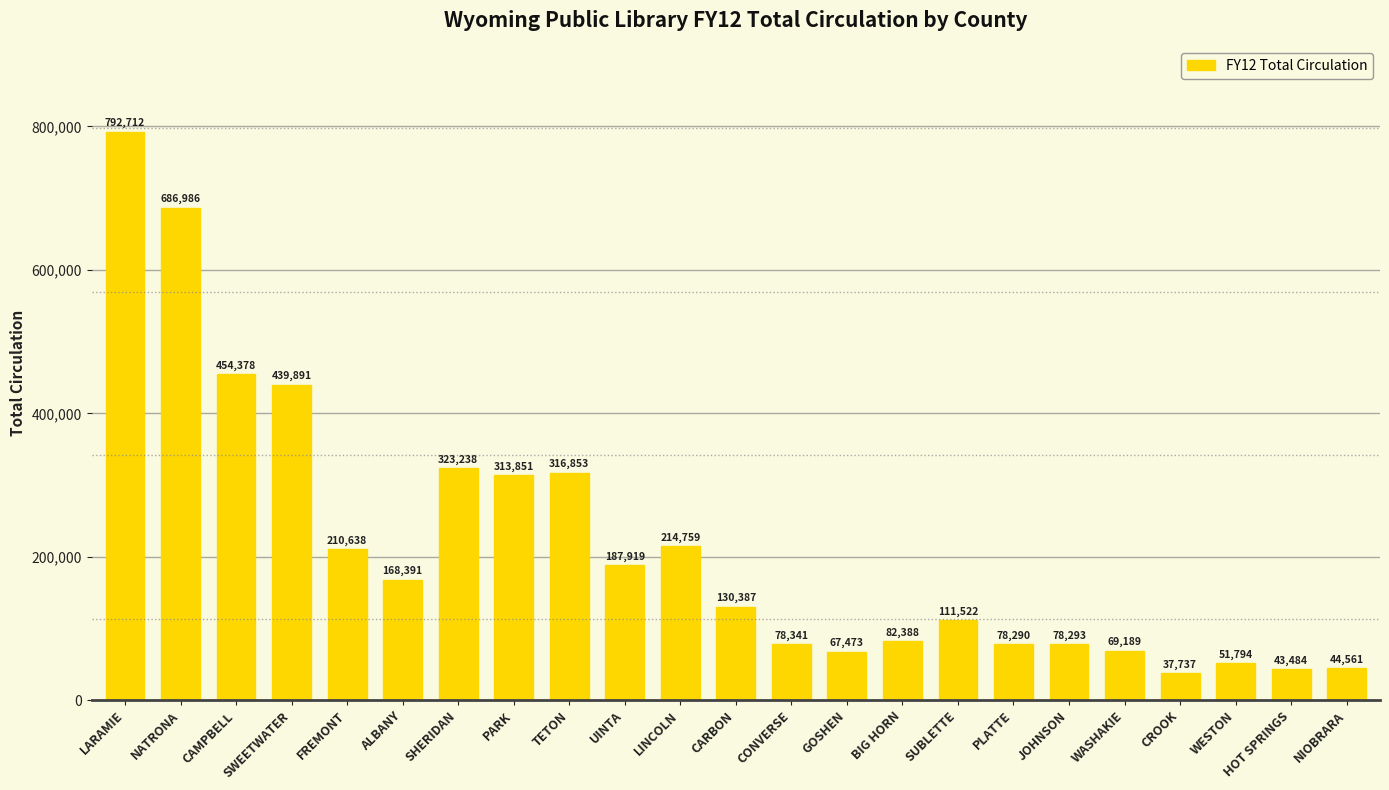

What is the change in value from PARK to CONVERSE?

-235510